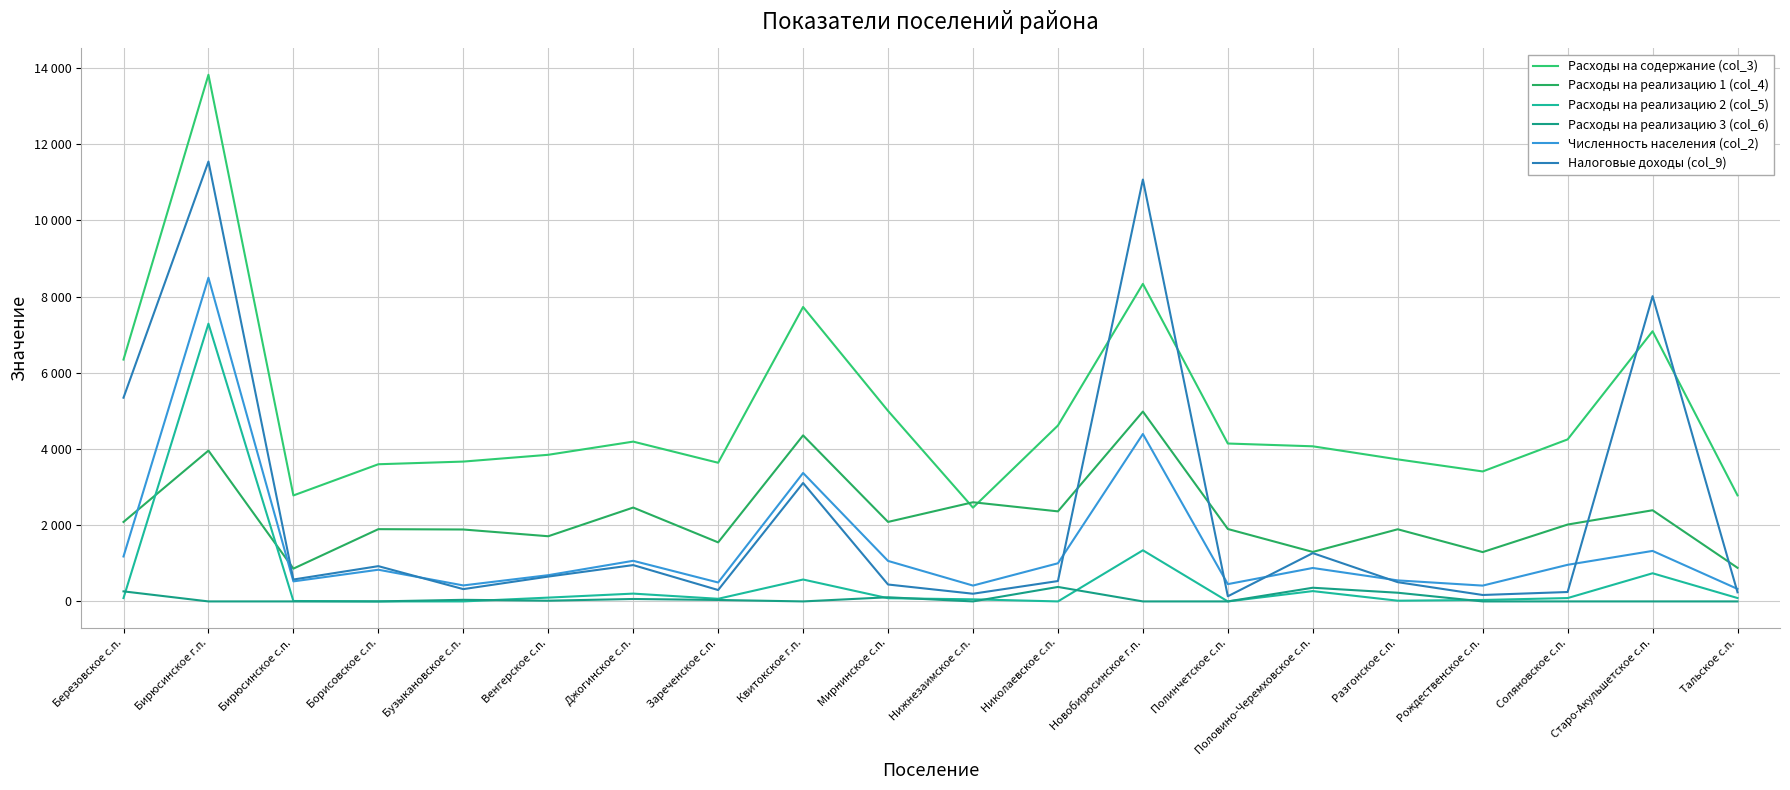

At which category does the chart reach its minimum across all series?

Борисовское с.п.